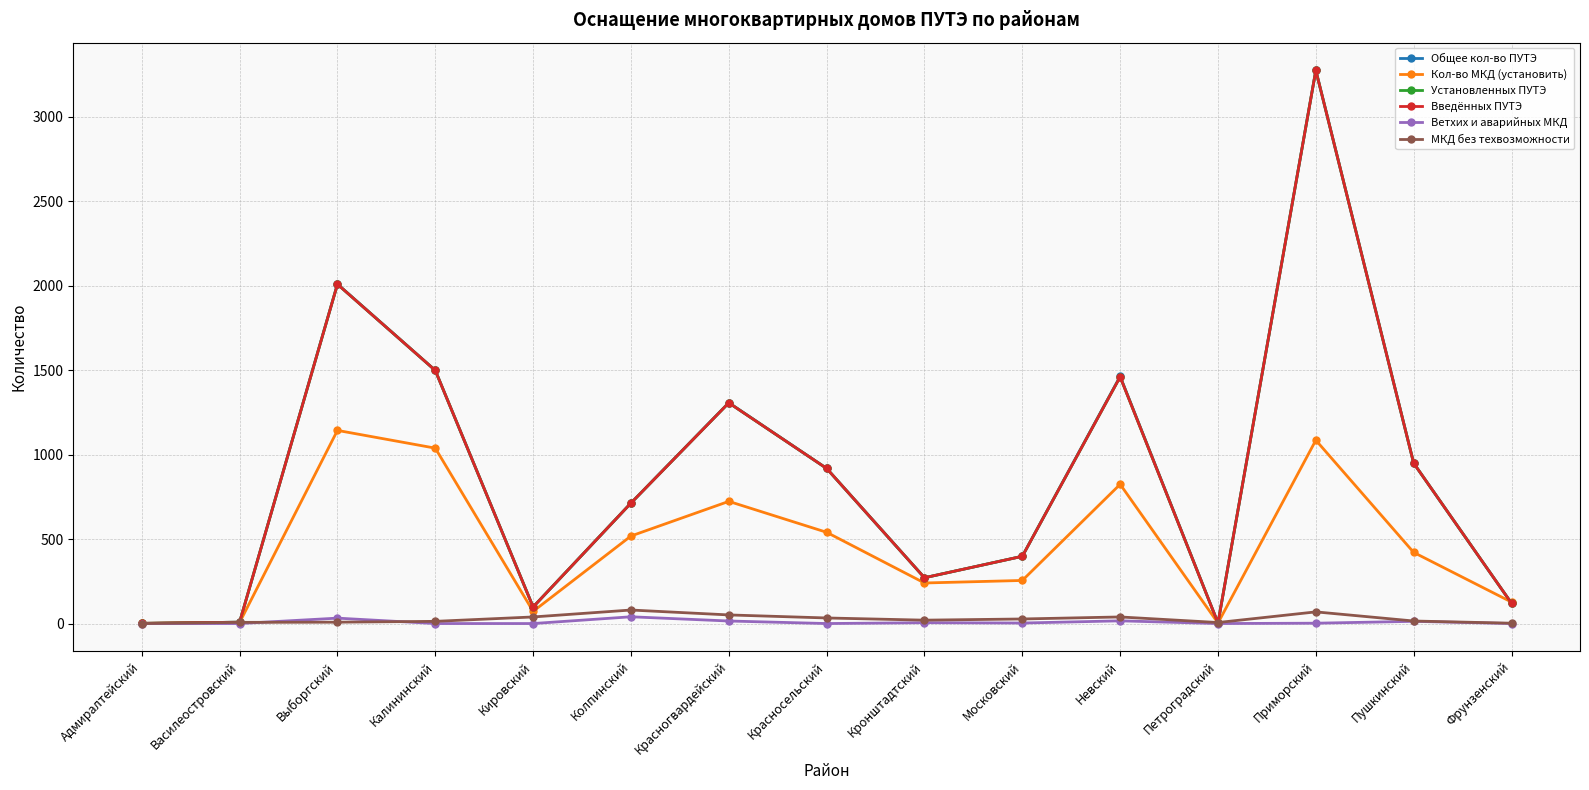

Rank the series by their maximum value, from lowest to highest.

Ветхих и аварийных МКД, МКД без техвозможности, Кол-во МКД (установить), Общее кол-во ПУТЭ, Установленных ПУТЭ, Введённых ПУТЭ